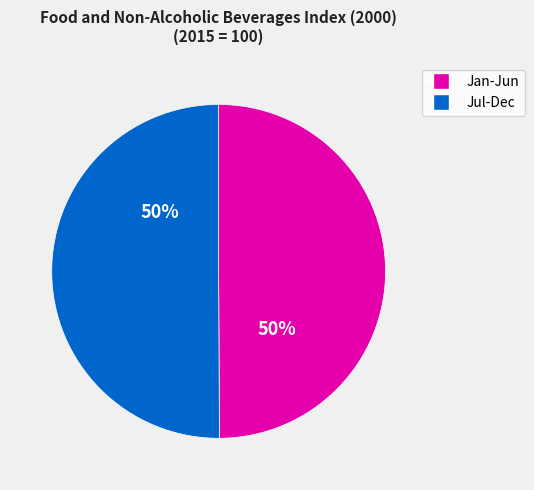

What is the ratio of the value at Jan-Jun to the value at Jul-Dec?

1.0